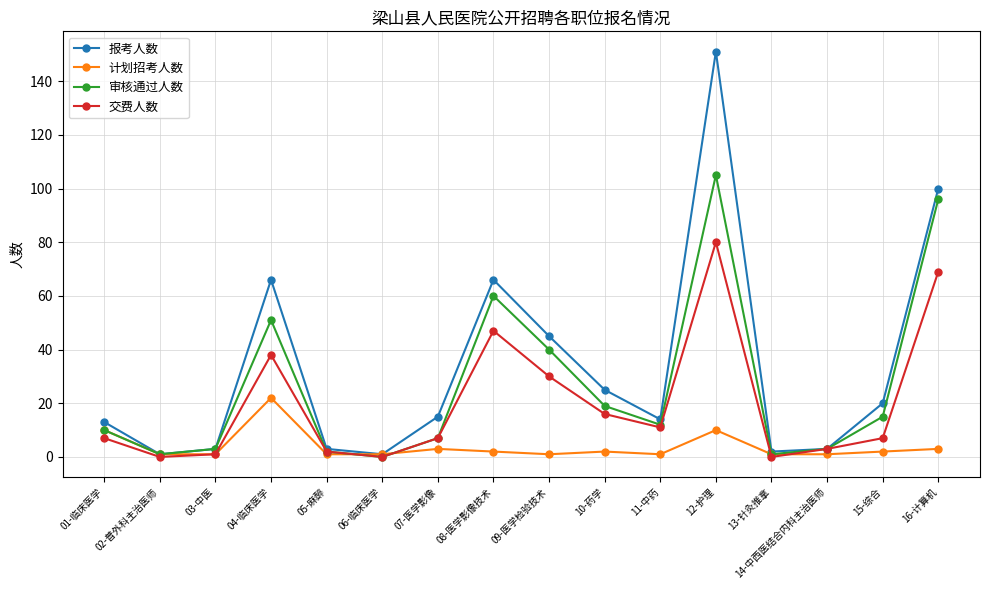

At which label does 报考人数 first exceed 15?

04-临床医学